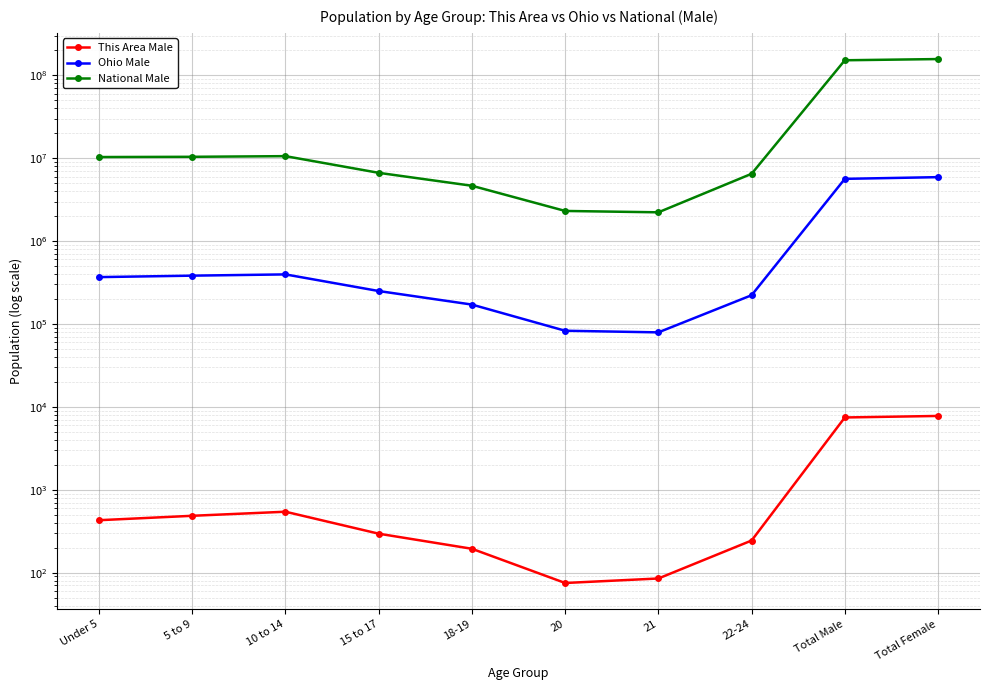

At which label does National Male first exceed 10319427?

5 to 9